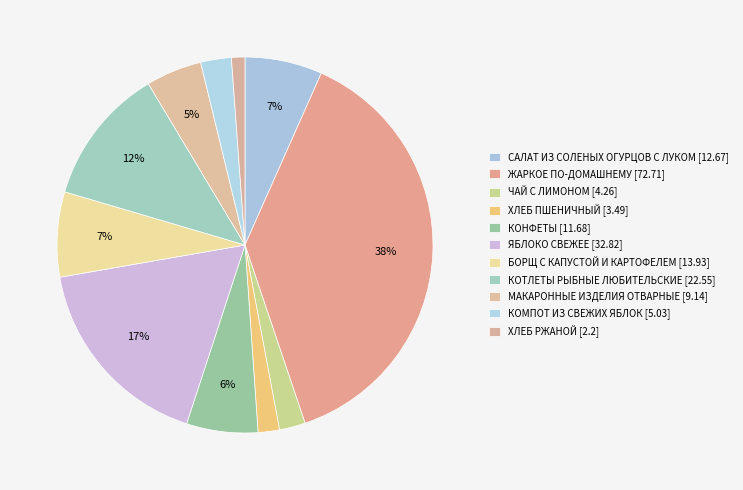

What is the change in value from ХЛЕБ ПШЕНИЧНЫЙ to ХЛЕБ РЖАНОЙ?

-1.3